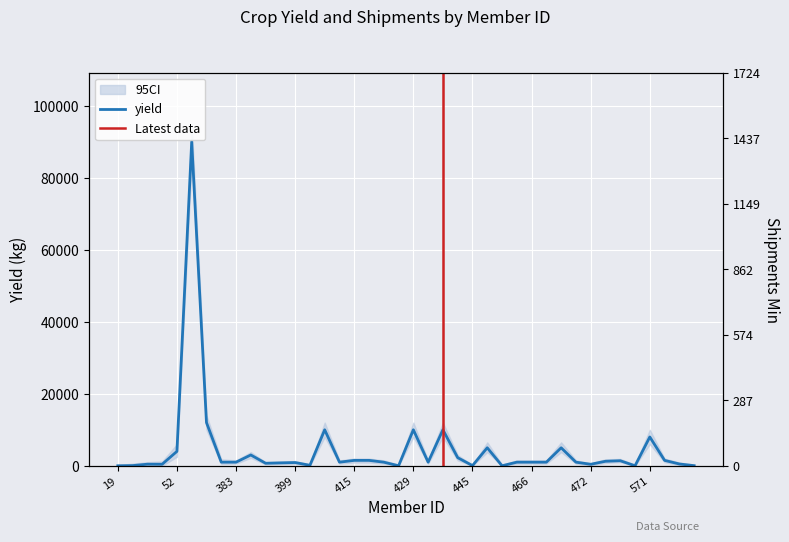

What is the average value?

4496